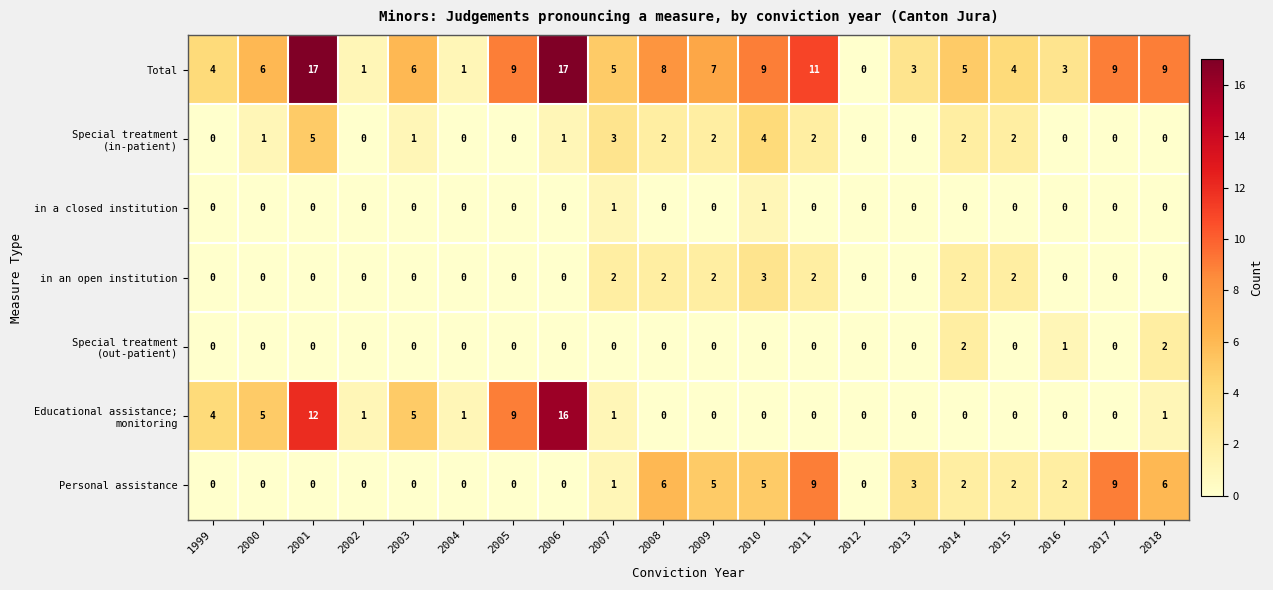

What is the total value across all series at 2011?

24